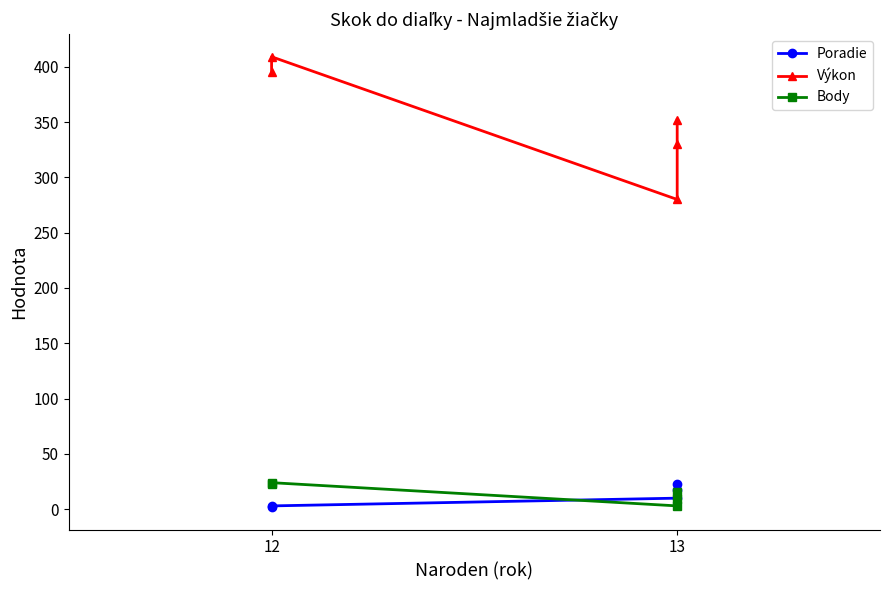

Does the chart display data point markers on the line(s)?

Yes